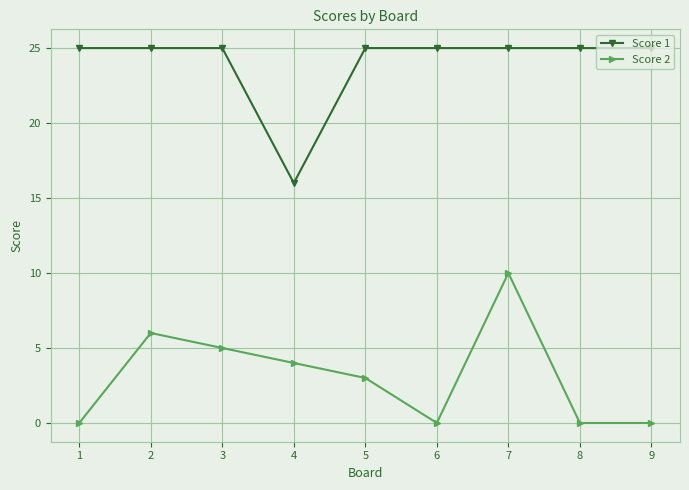

What is the difference between the maximum and minimum values in the Score 1 series?

9